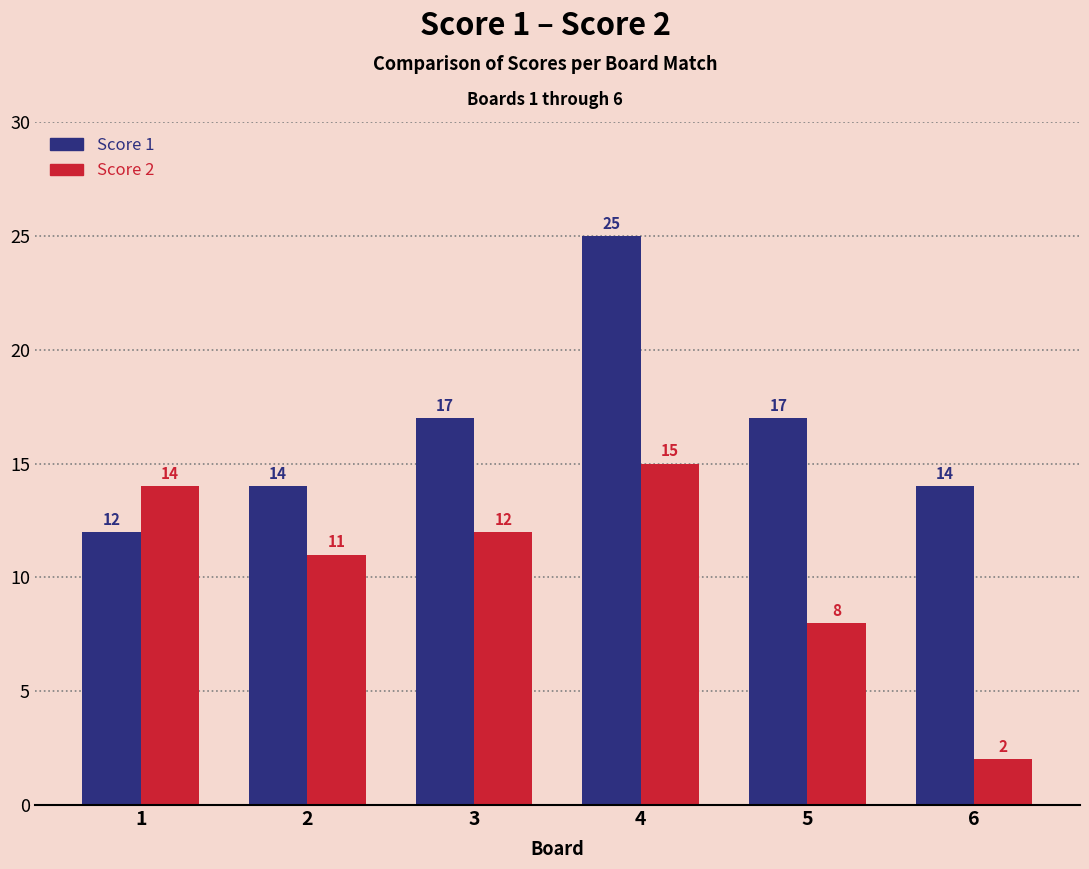

Is the value of Score 2 at 6 greater than the value of Score 1 at 6?

No